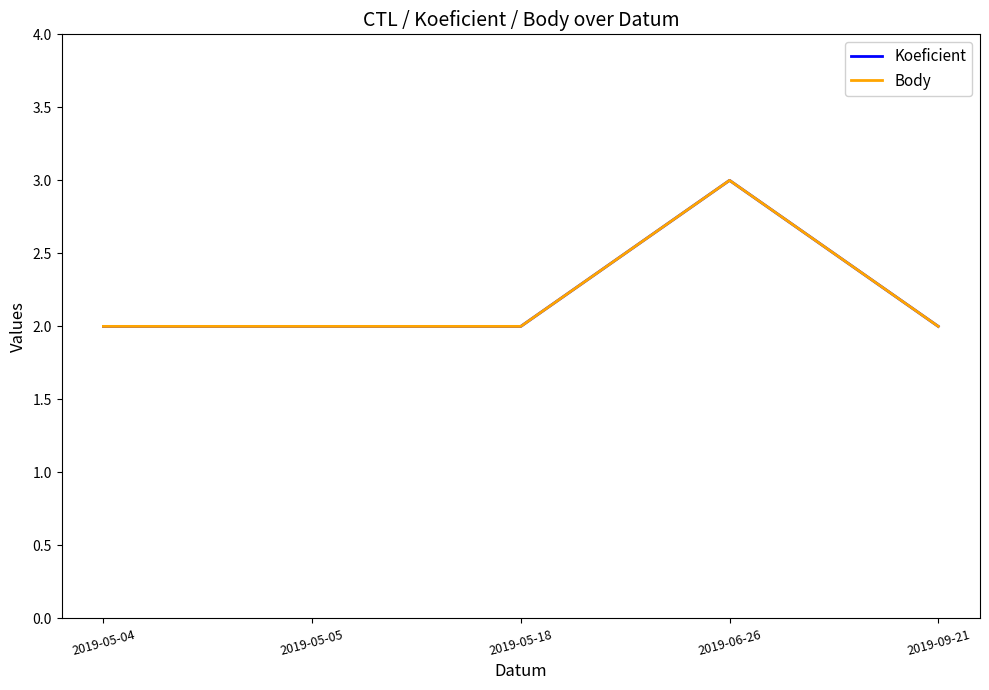

Is this an area chart (filled region under the line)?

No